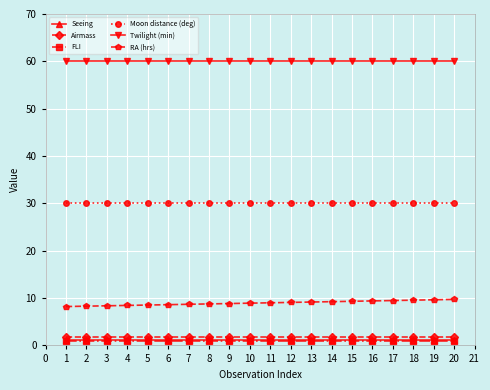

Which series has the widest spread of values?

RA (hrs)